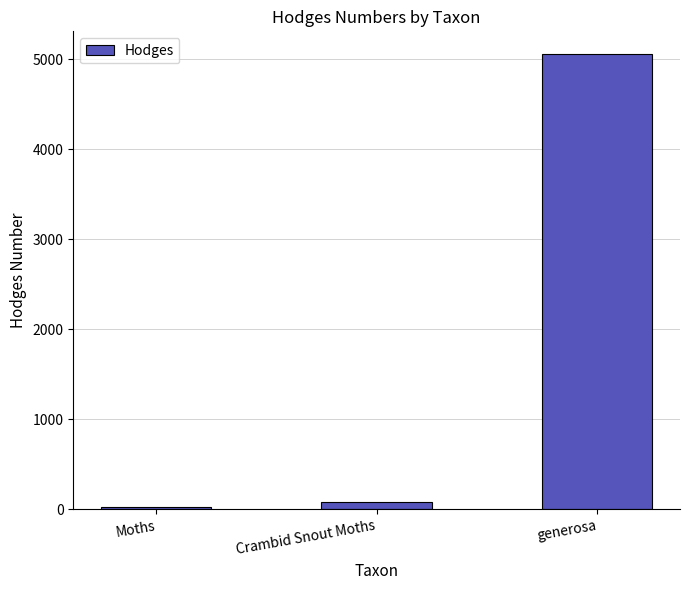

Which category has the highest value across all series?

generosa